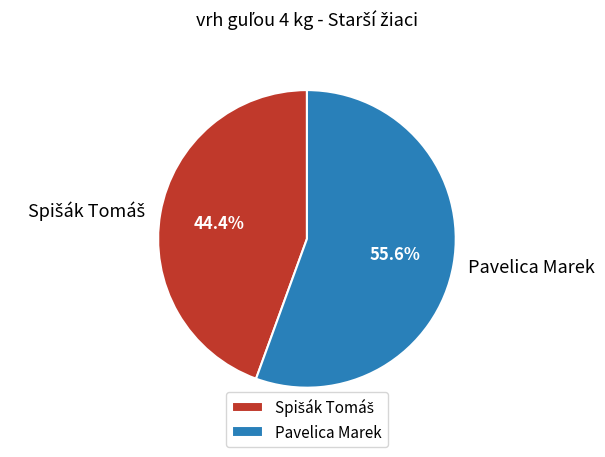

Which slice represents more than half of the pie?

Pavelica Marek